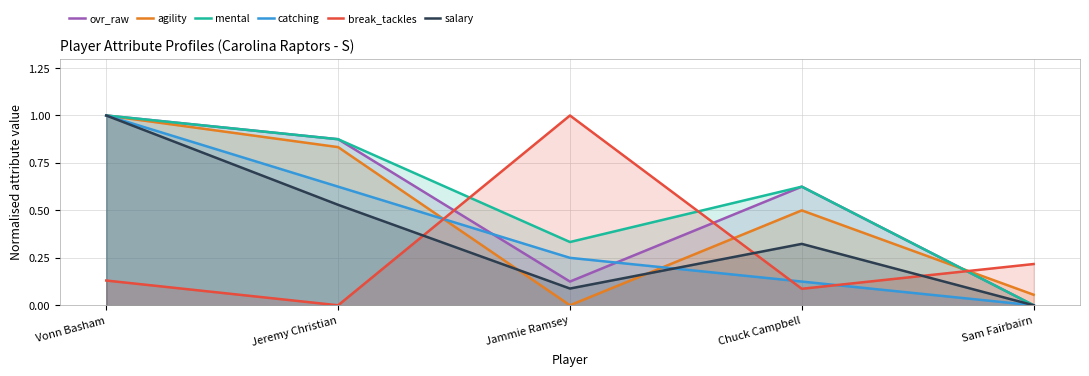

Is the value of ovr_raw at Jammie Ramsey greater than the value of salary at Chuck Campbell?

No